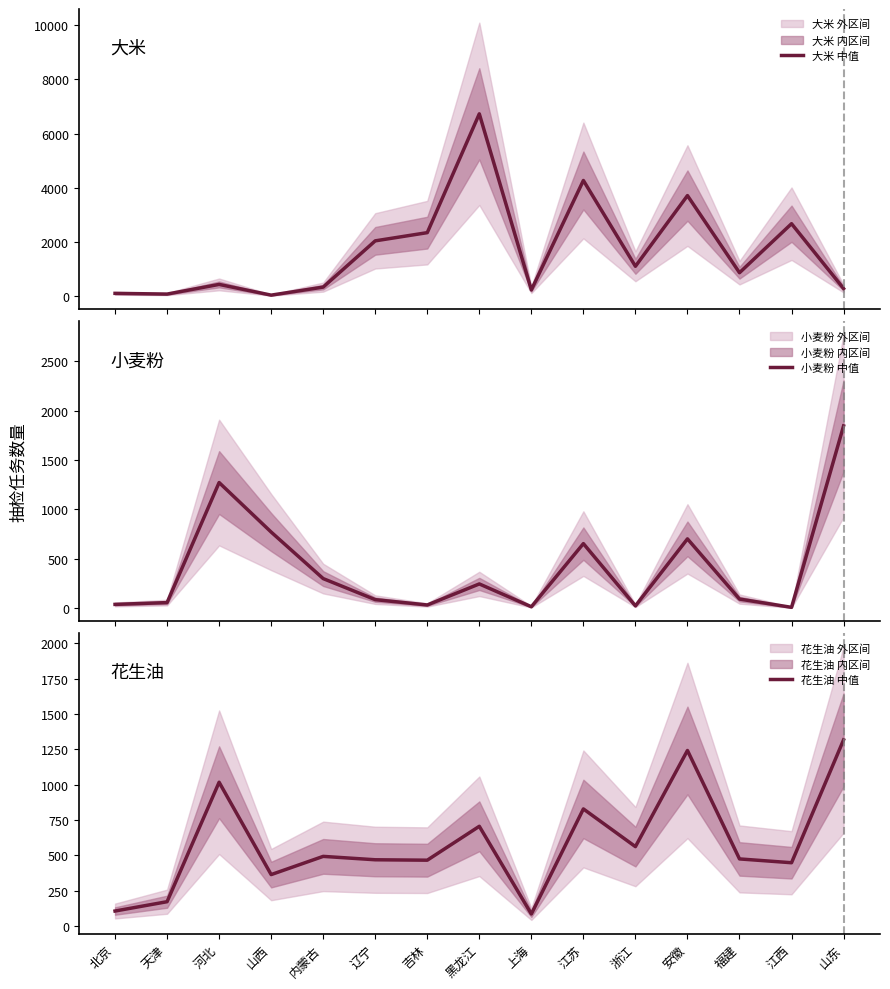

What is the average value of the 小麦粉 中值 series?

410